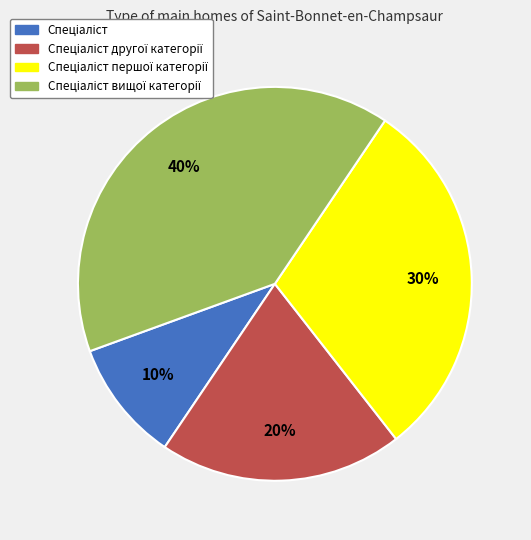

To the nearest percent, what is the difference between the largest and smallest slice percentages?

30%